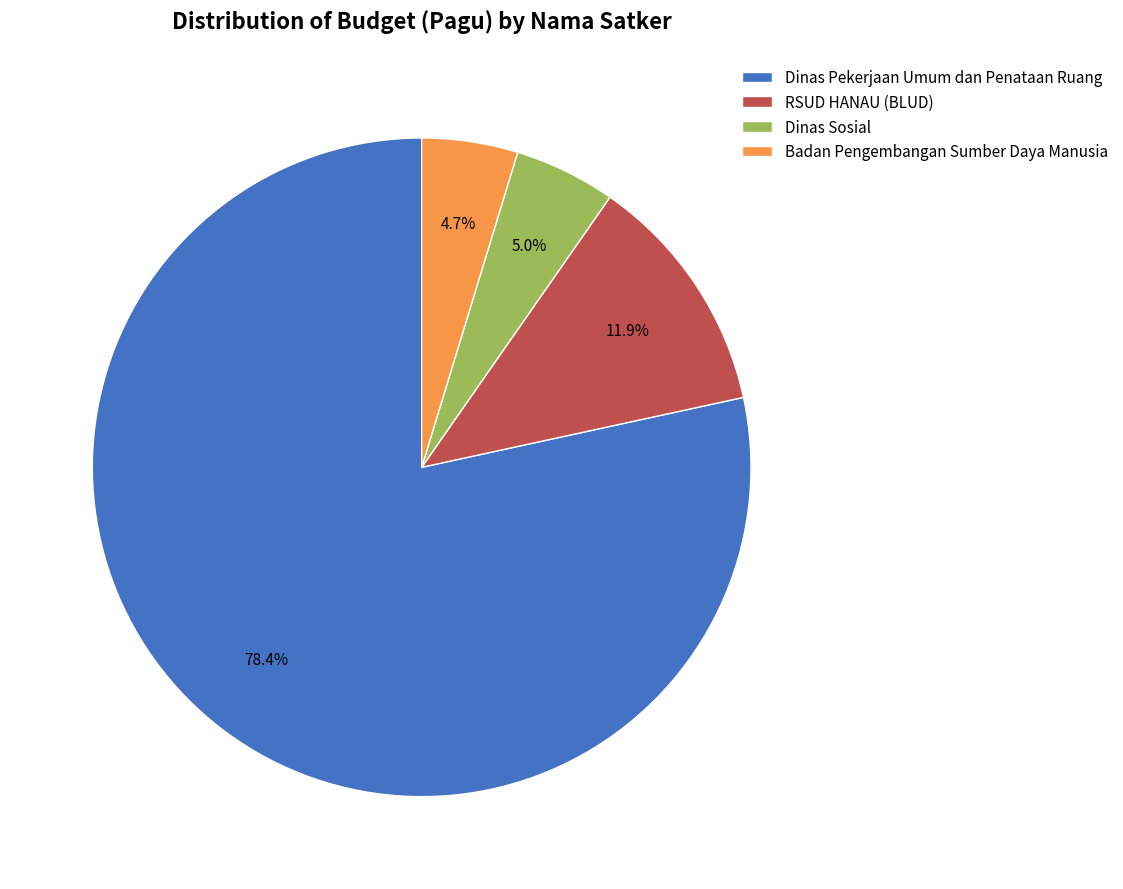

What is the largest slice in the pie chart?

Dinas Pekerjaan Umum dan Penataan Ruang